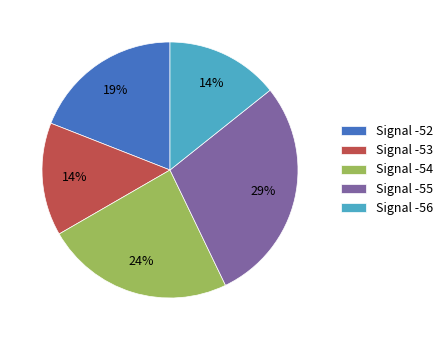

Is there any slice that represents more than half of the pie?

No